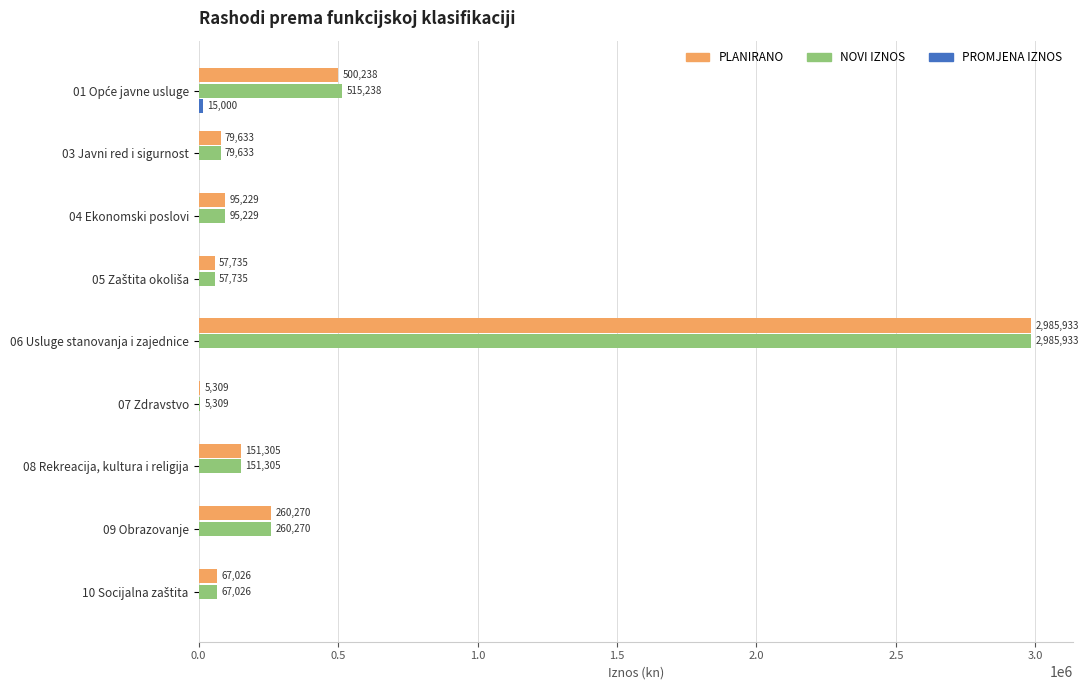

Read the PLANIRANO value at 07 Zdravstvo, to the nearest 10.

5310